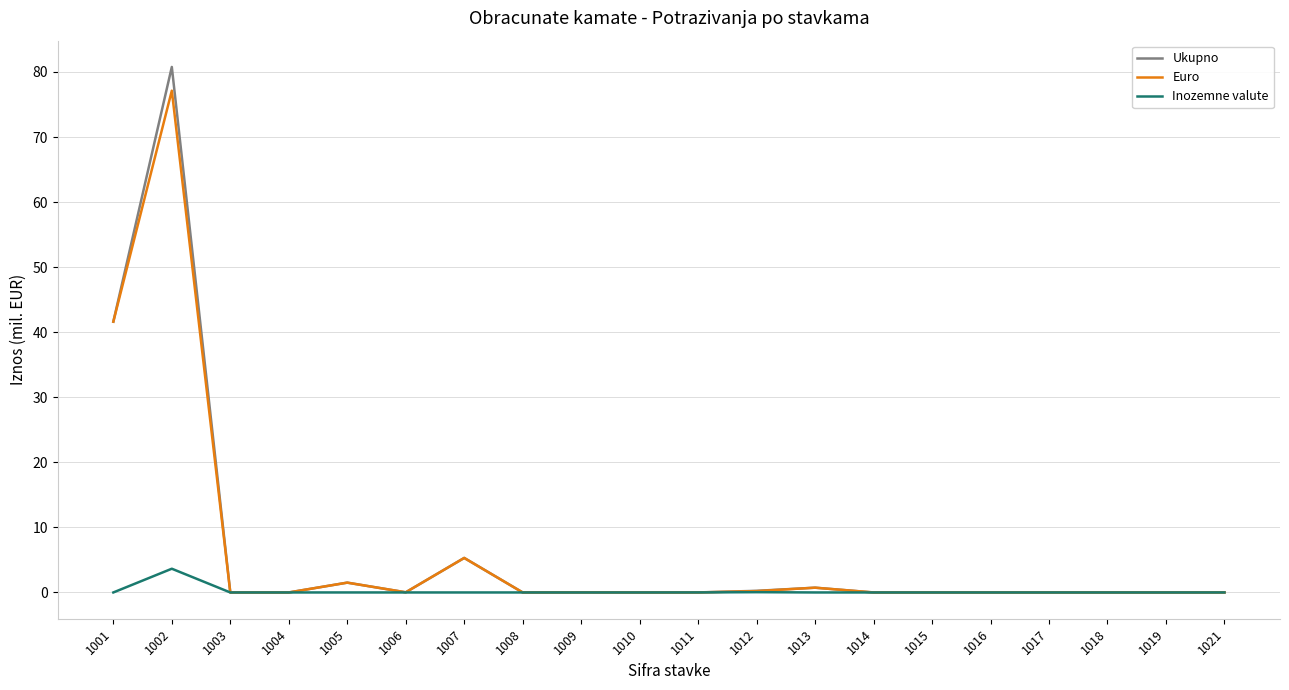

What is the difference between the maximum and minimum values in the Inozemne valute series?

3.6